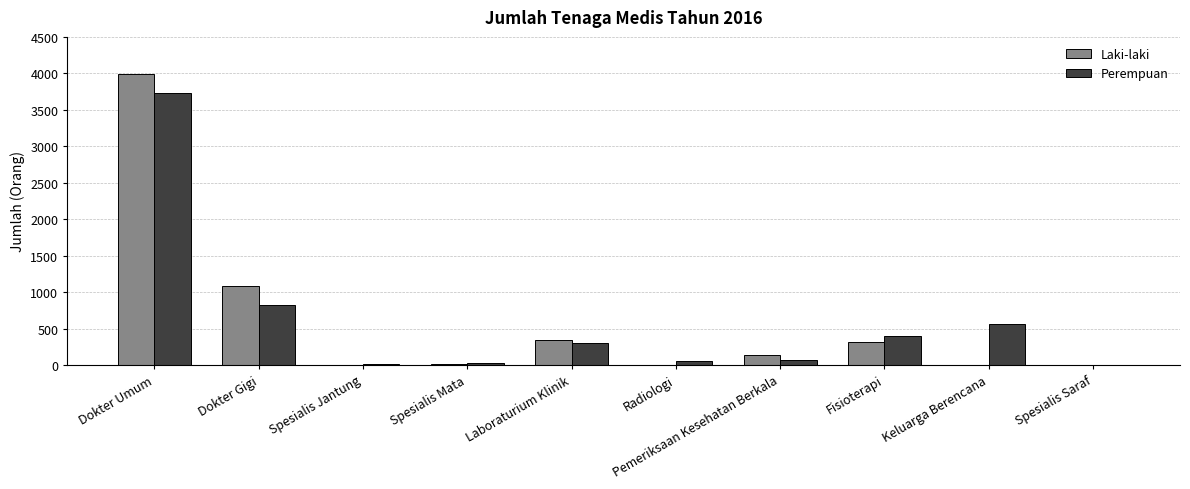

What are all the series names shown in the legend?

Laki-laki, Perempuan